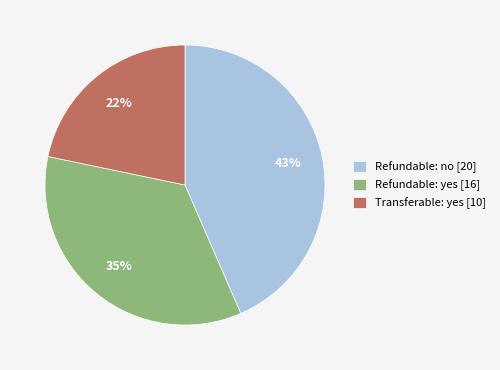

Which category has the biggest portion of the pie?

Refundable: no [20]